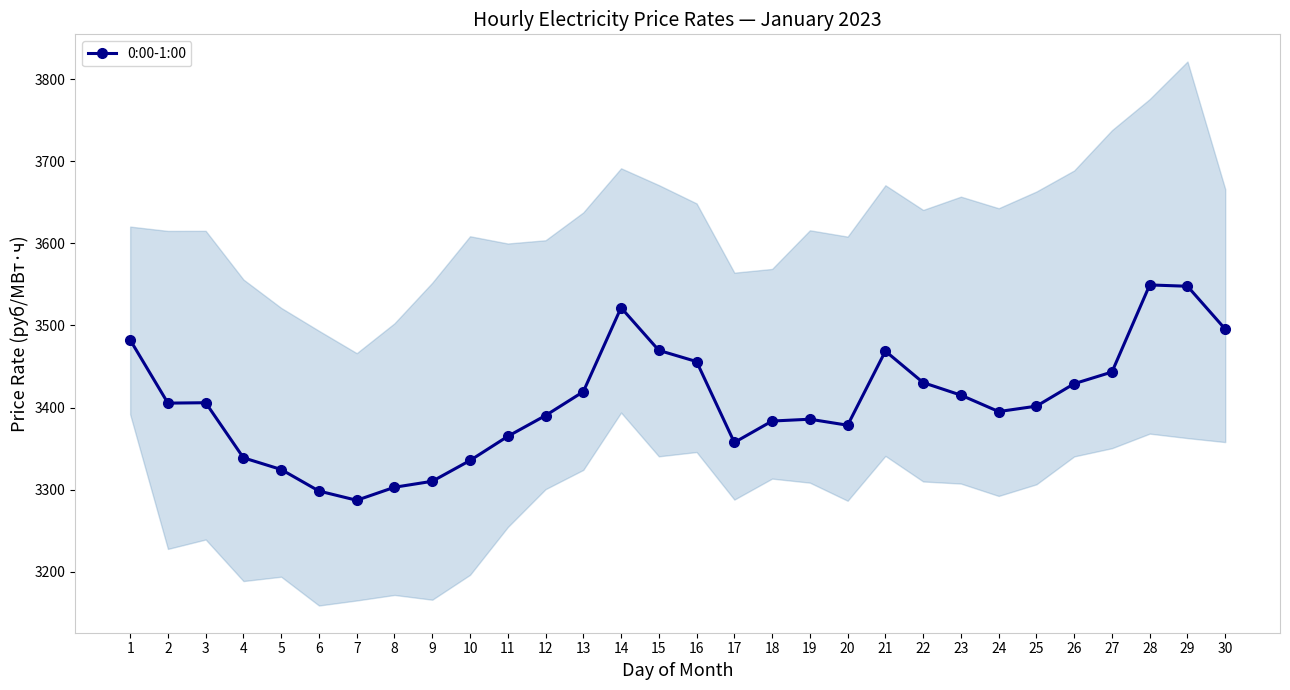

How many lines are shown in the chart?

1